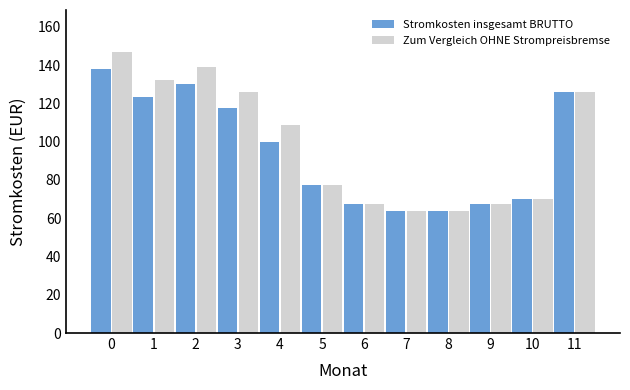

The value of Stromkosten insgesamt BRUTTO at 10 is 70.2. True or false?

True